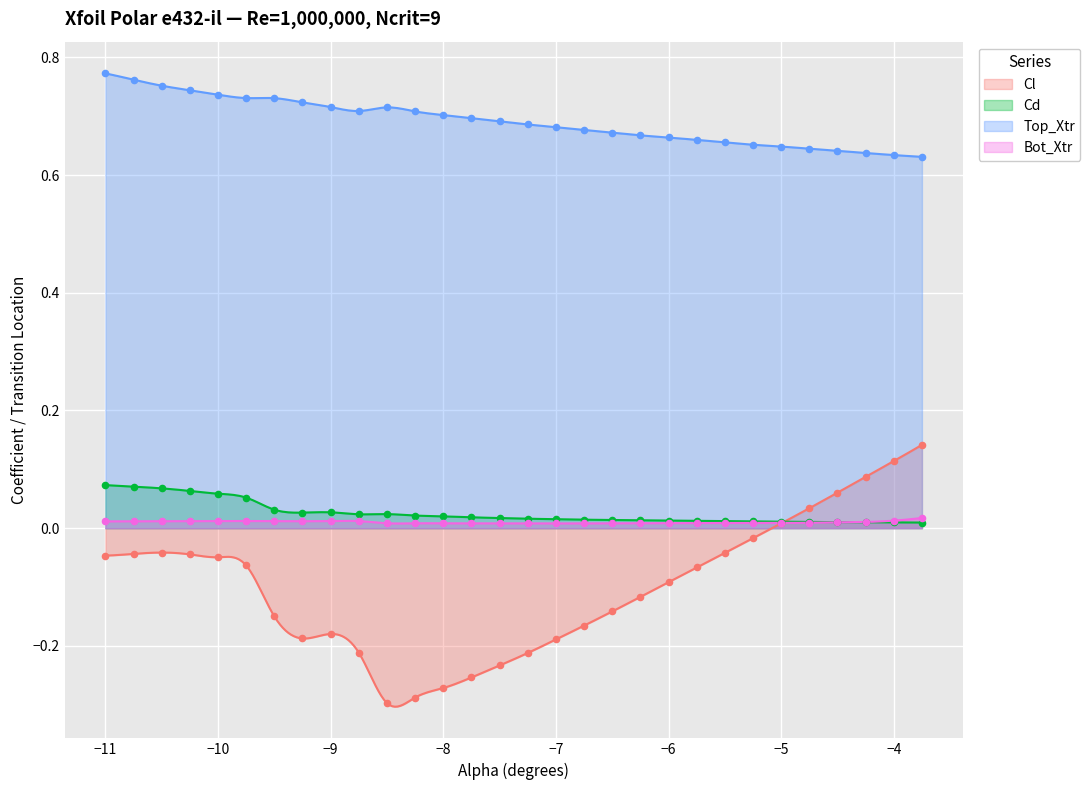

True or false: Top_Xtr and Cd intersect in this chart.

False